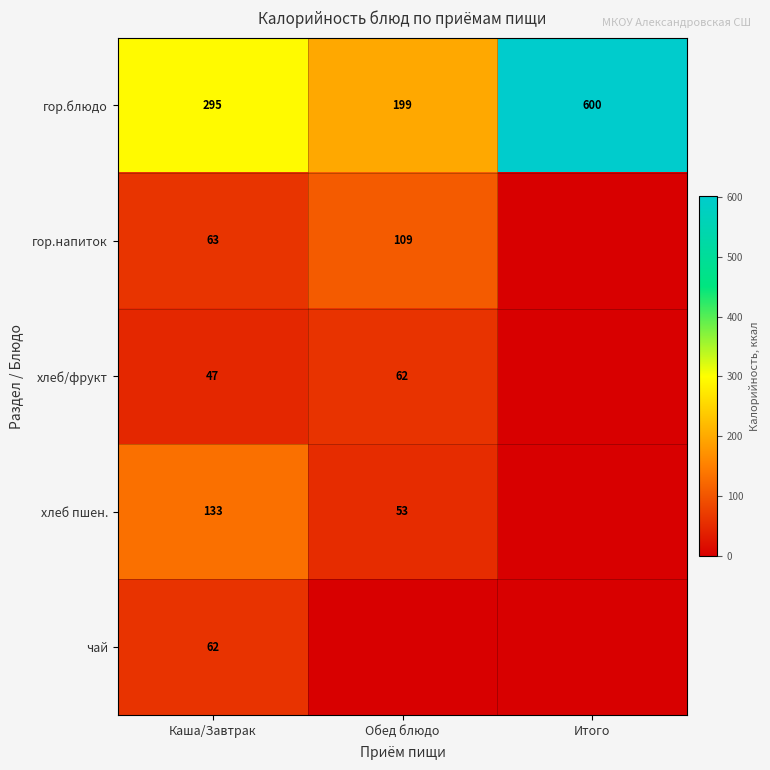

Rank the categories by гор.блюдо value from highest to lowest.

Итого, Каша/Завтрак, Обед блюдо